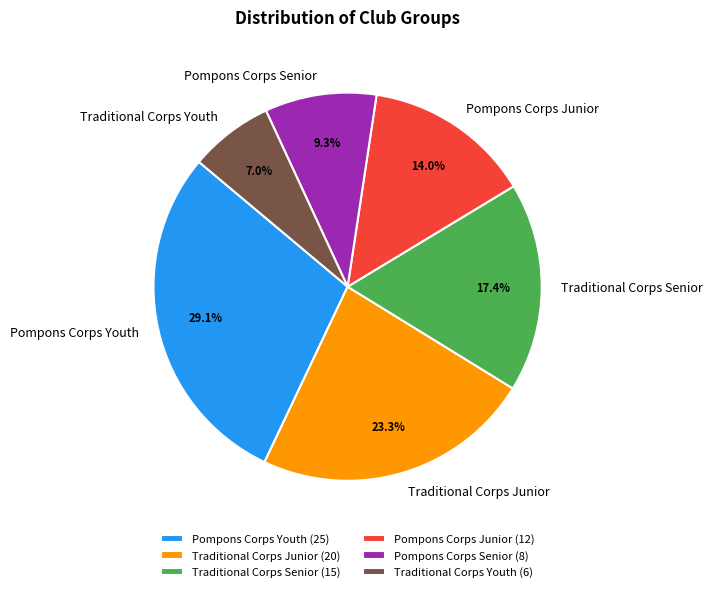

What portion of the pie excludes Pompons Corps Junior?

86.0%